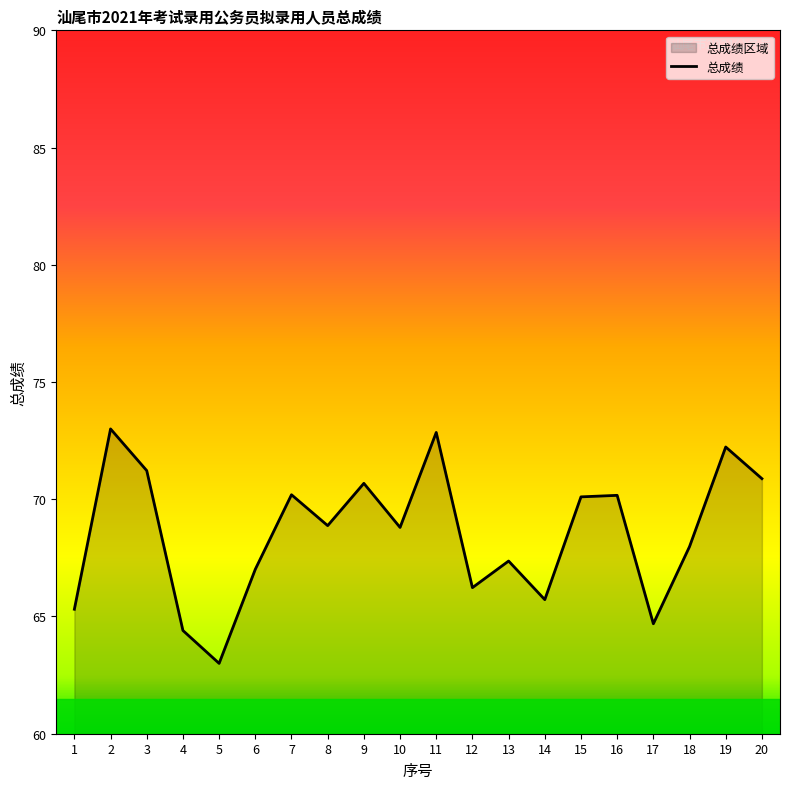

What is the smallest value displayed?

63.0